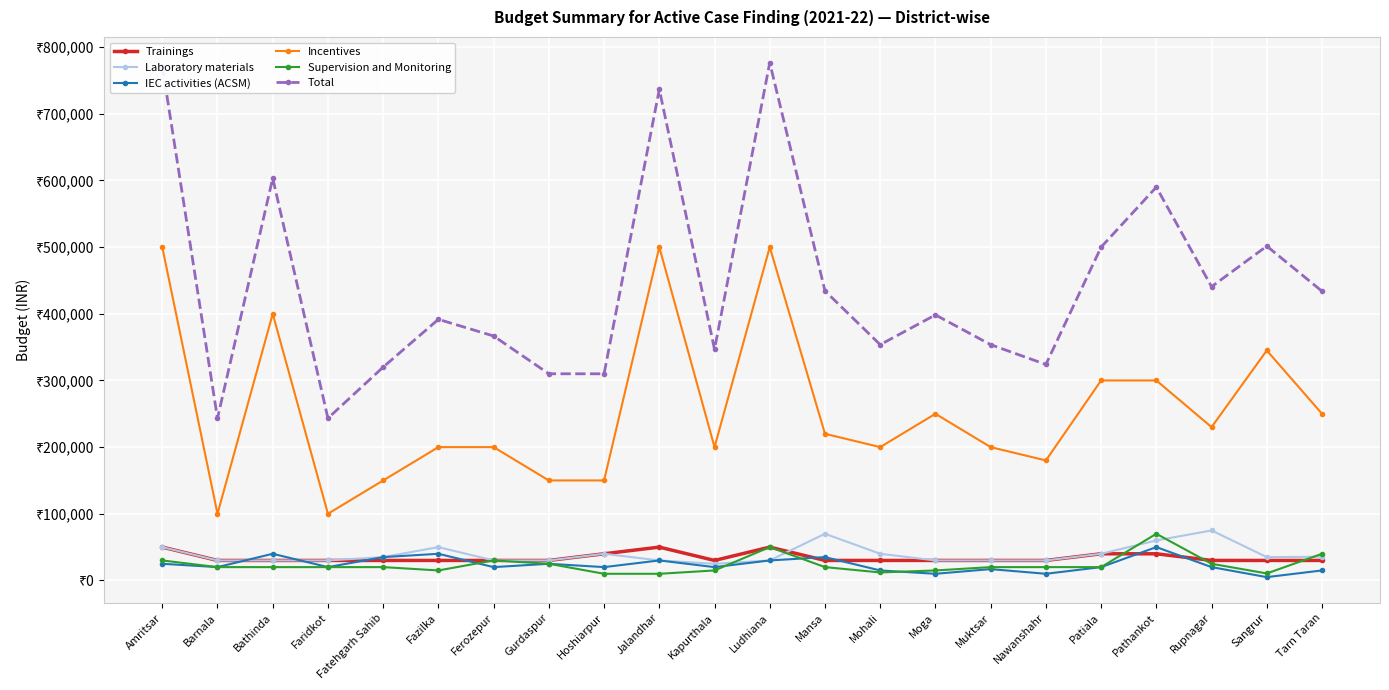

Is the value of Total at Hoshiarpur greater than the value of Incentives at Gurdaspur?

Yes